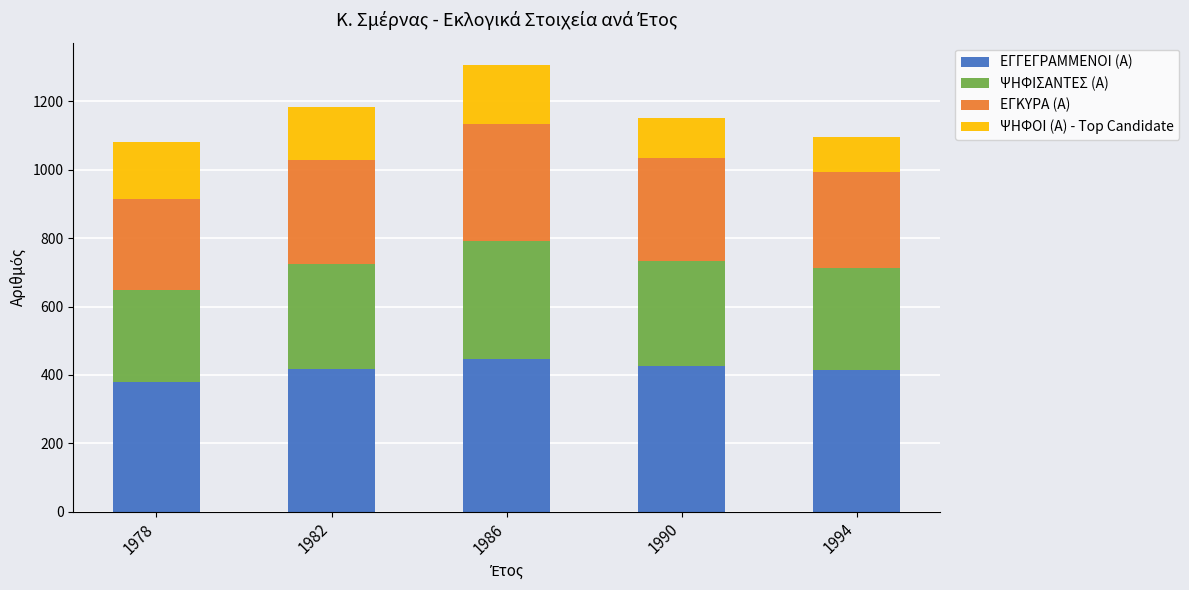

Count the number of categories in the chart.

5